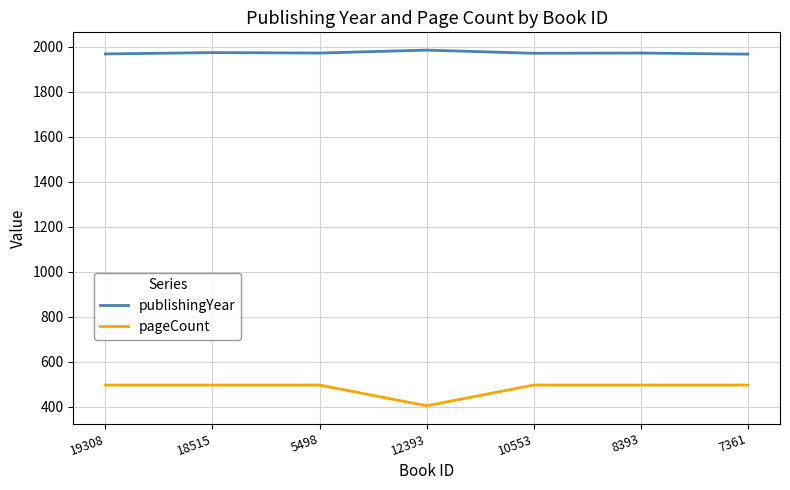

The publishingYear series shows 1969 at 19308. True or false?

True